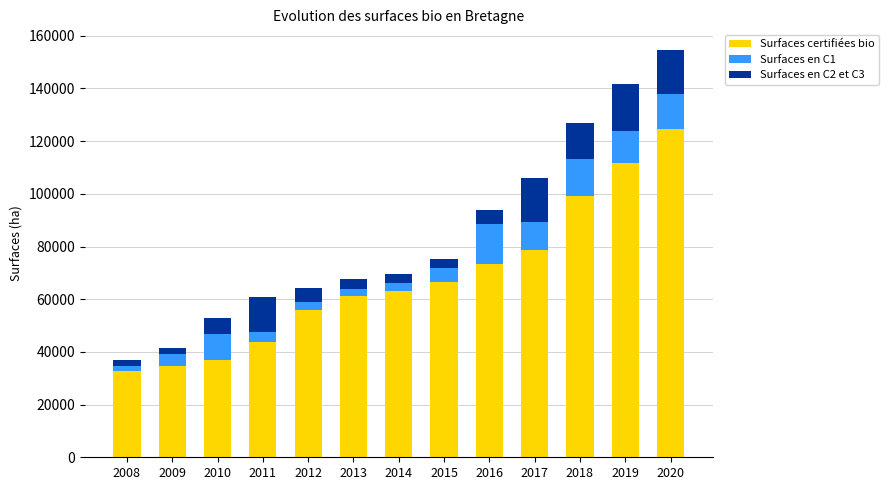

At which category is the sum across all series the highest?

2020